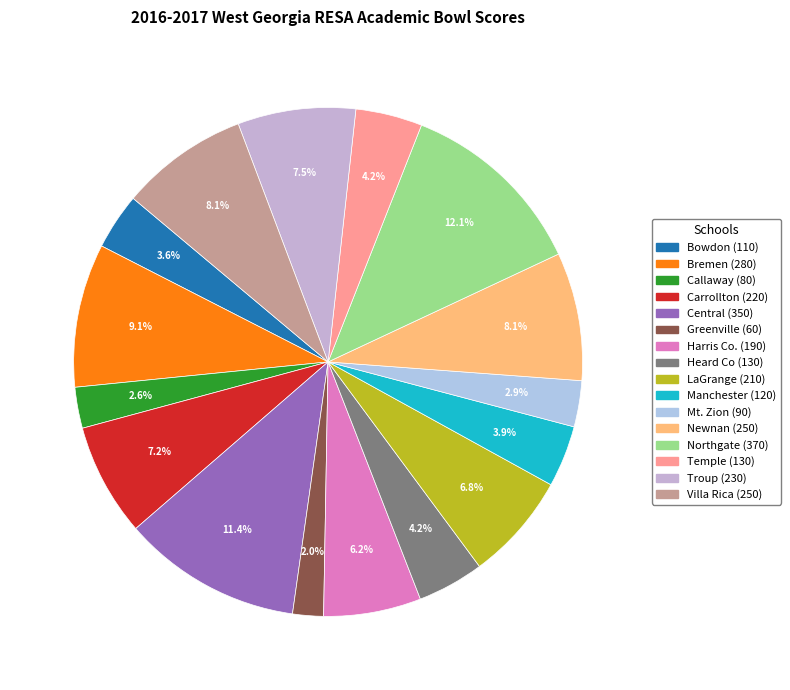

Is there a majority slice in this chart?

No